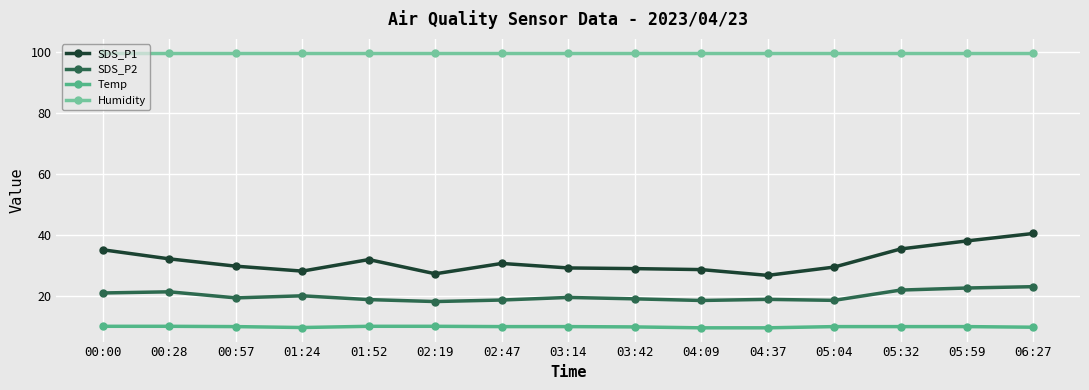

Between 00:28 and 03:42, which series saw the biggest shift?

SDS_P1